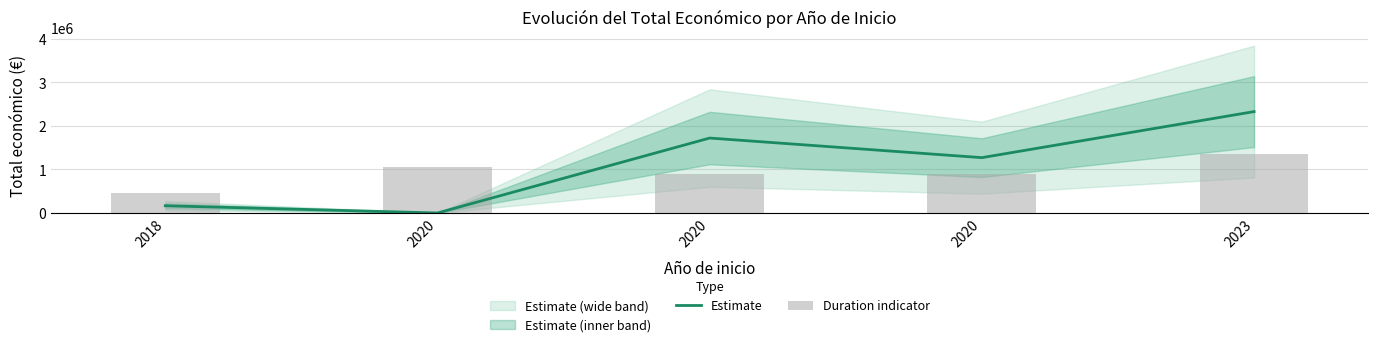

Which series has the largest total across all categories?

Estimate